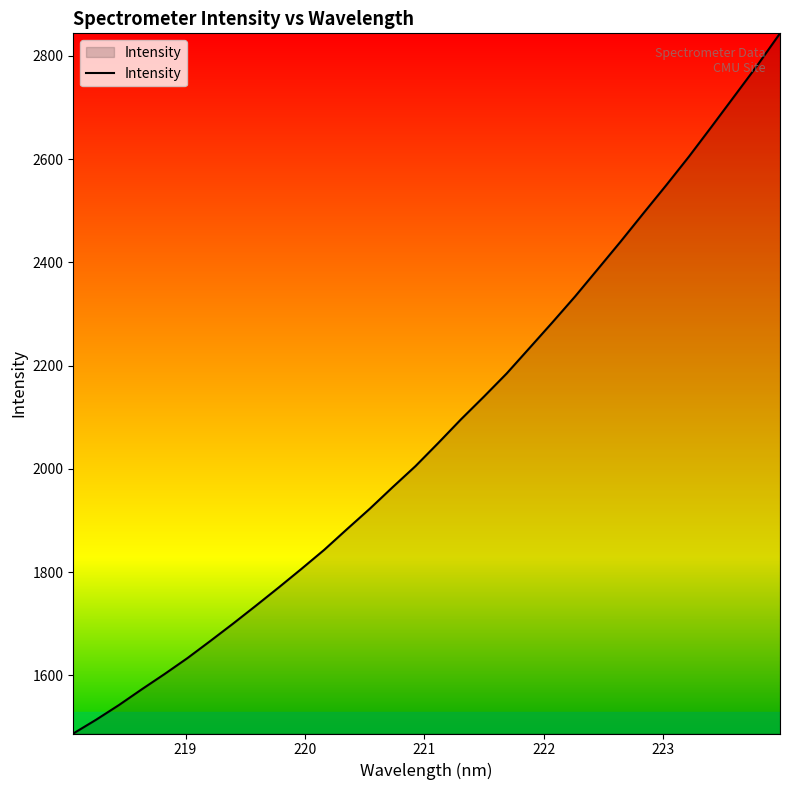

Count the number of data series in this chart.

1